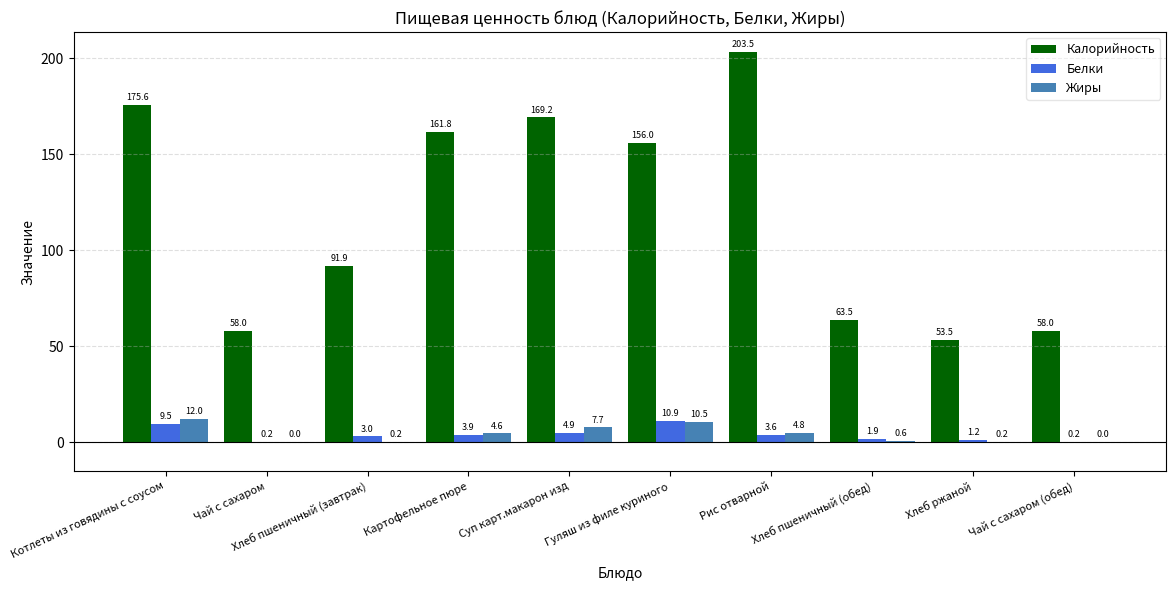

What is the highest value of the Калорийность series?

203.5